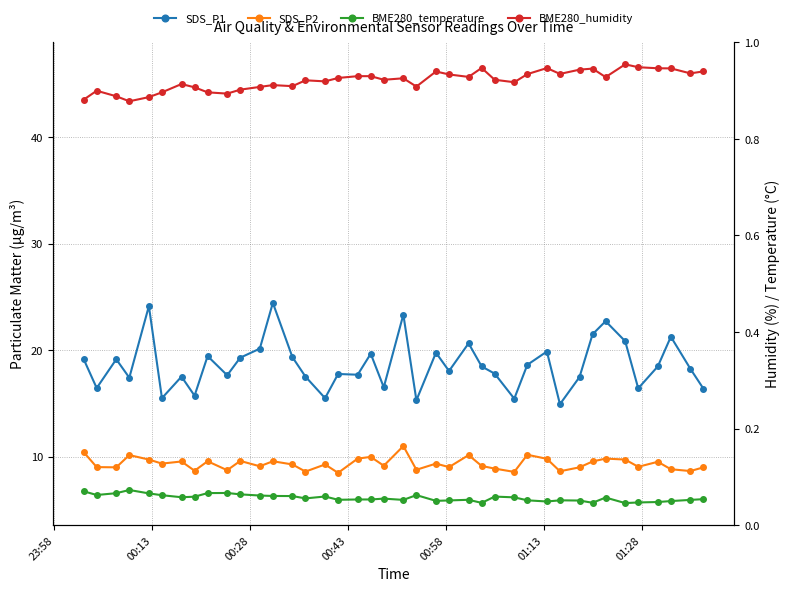

What is the average value of the SDS_P2 series?

9.3